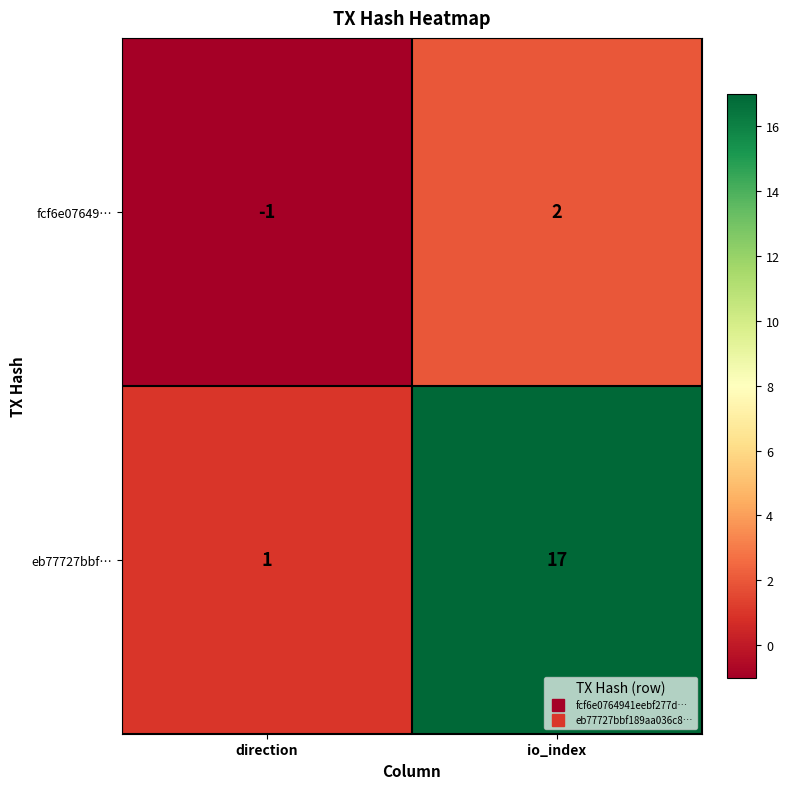

How many categories are shown in the chart?

2